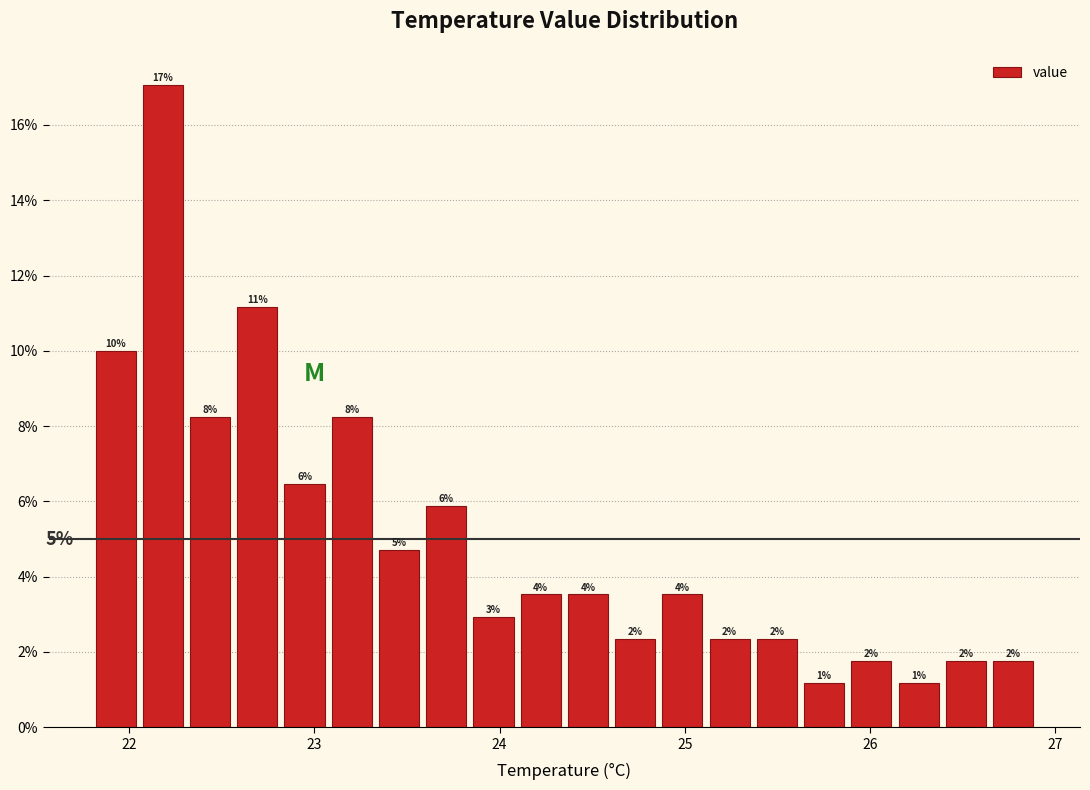

Around what value on the x-axis is the tallest bar? Give the approximate position of its centre, as read against the axis.

22.2